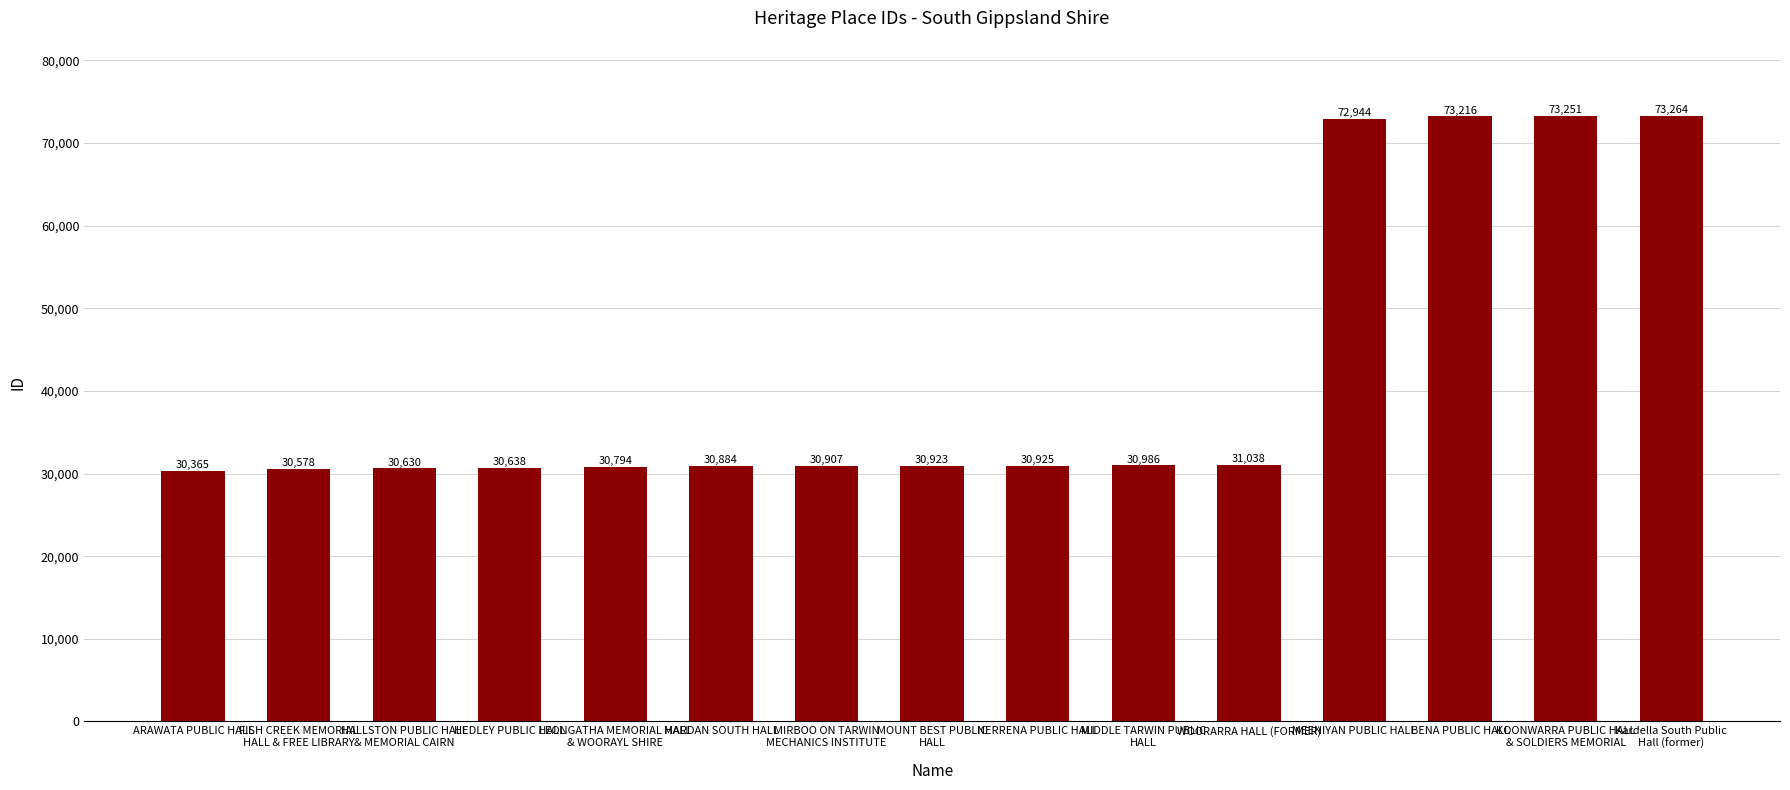

Read the value at HEDLEY PUBLIC HALL.

30638